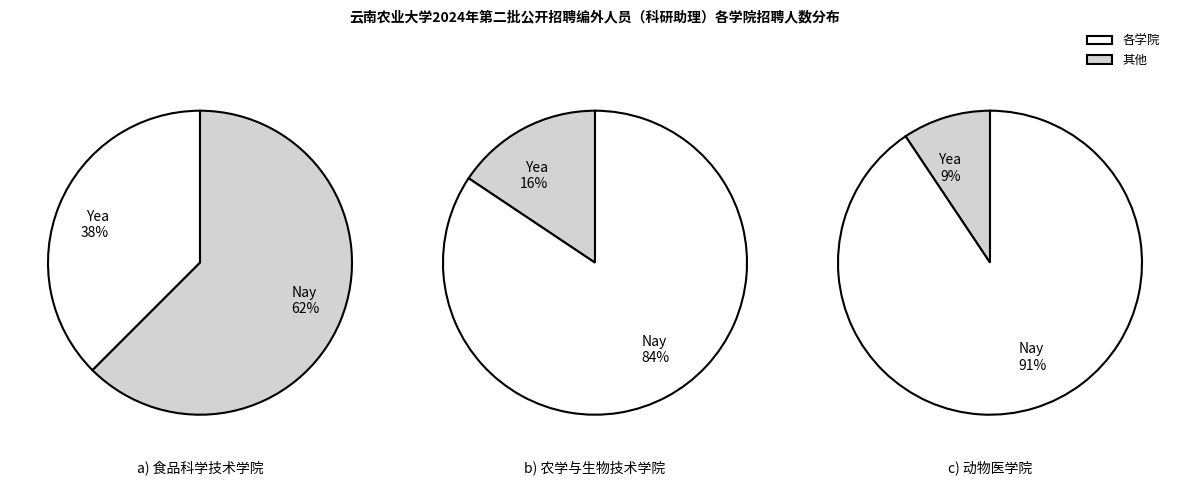

Is it true that 经济管理学院(KY2004005) is 1% of the pie?

False